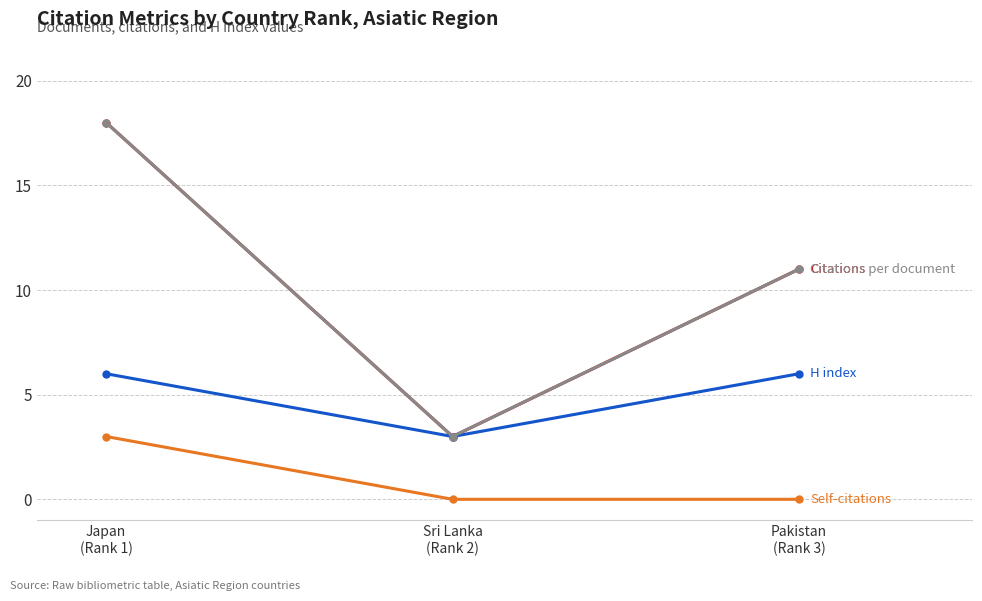

Reading right to left, transcribe all the data shown in this chart.

Citations: Pakistan
(Rank 3)=11	Sri Lanka
(Rank 2)=3	Japan
(Rank 1)=18
H index: Pakistan
(Rank 3)=6	Sri Lanka
(Rank 2)=3	Japan
(Rank 1)=6
Self-citations: Pakistan
(Rank 3)=0	Sri Lanka
(Rank 2)=0	Japan
(Rank 1)=3
Citations per document: Pakistan
(Rank 3)=11	Sri Lanka
(Rank 2)=3	Japan
(Rank 1)=18